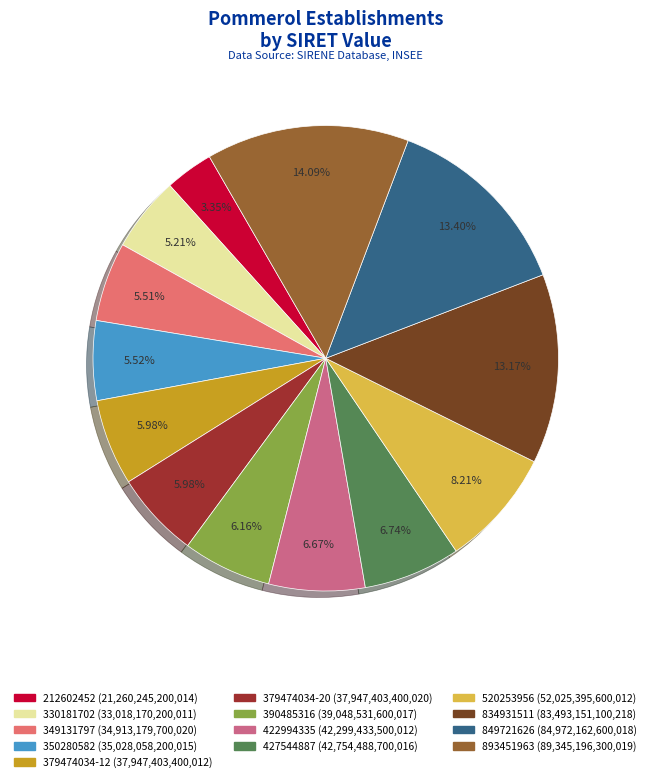

True or false: 520253956 accounts for 8% of the total.

True